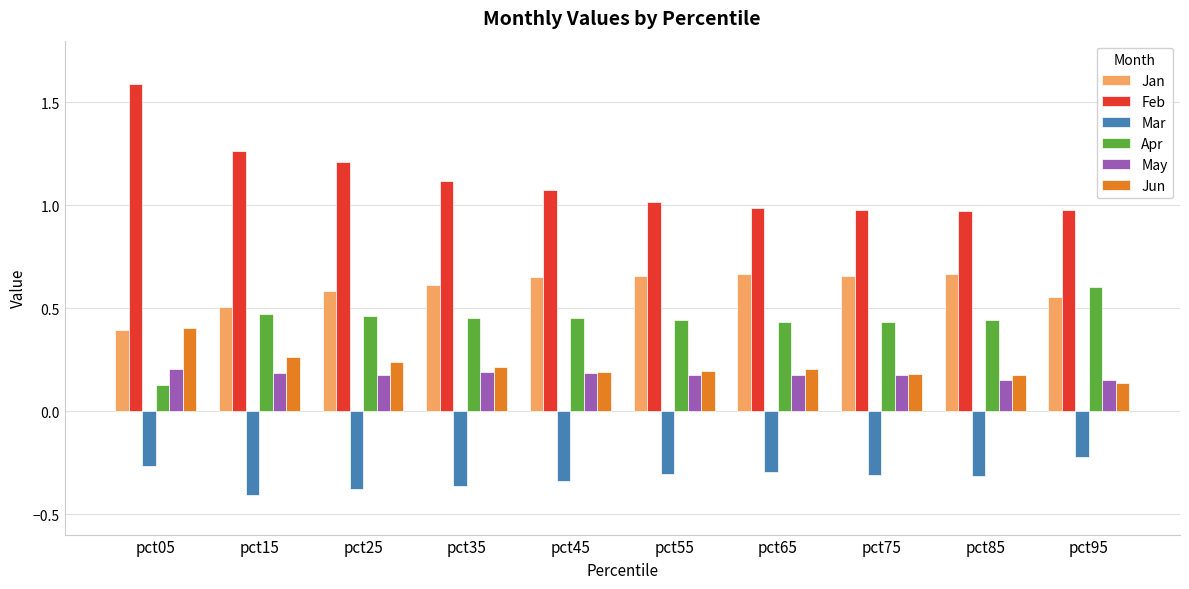

At pct85, list the series in order from largest to smallest.

Feb, Jan, Apr, Jun, May, Mar